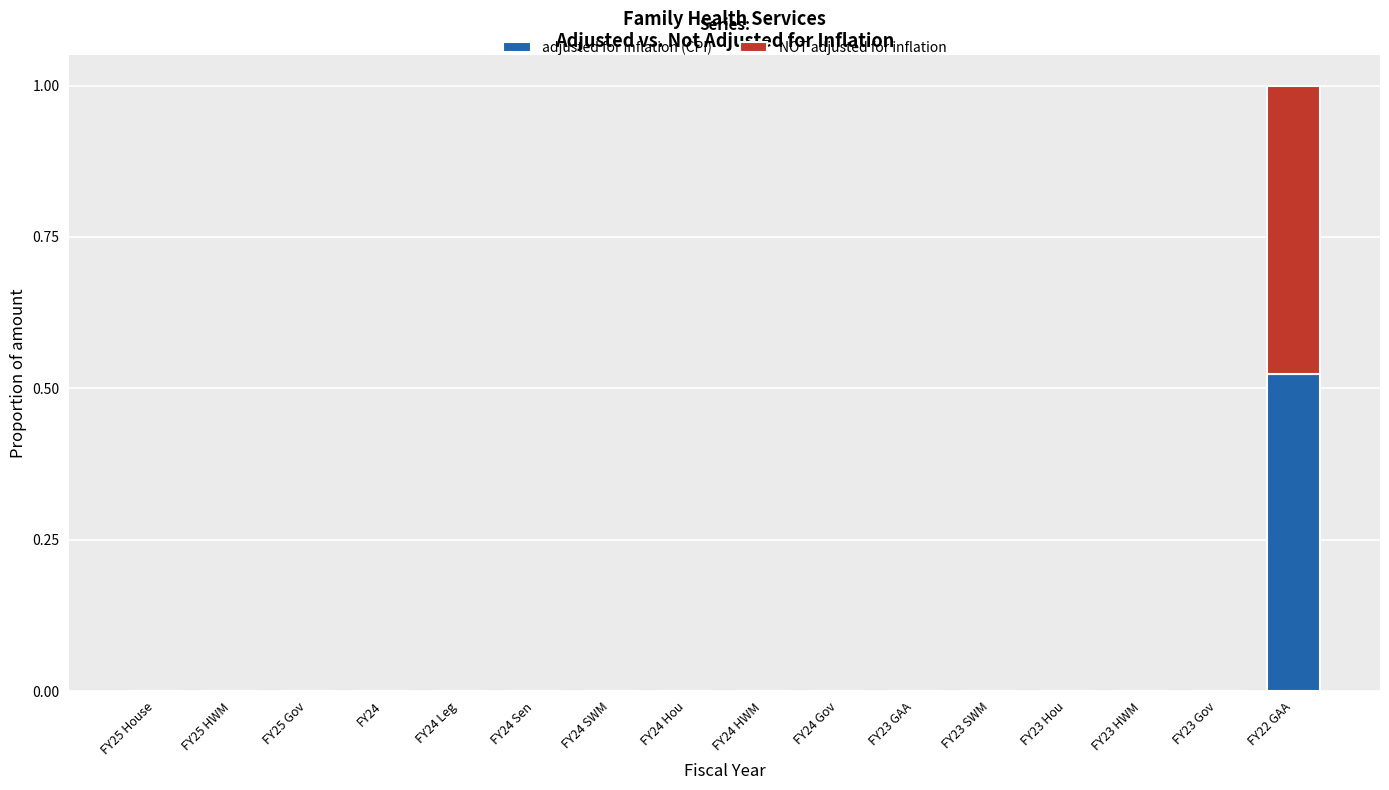

At which category is the sum across all series the highest?

FY22 GAA